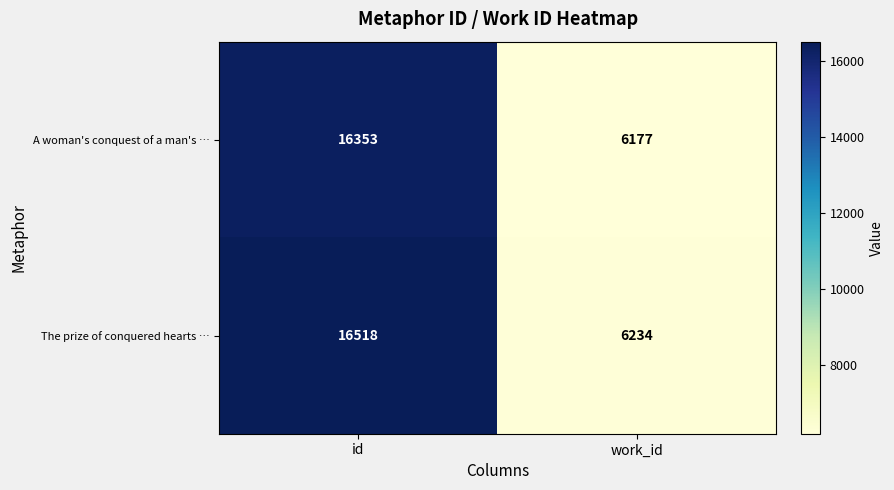

What is the total value across all series at work_id?

12411